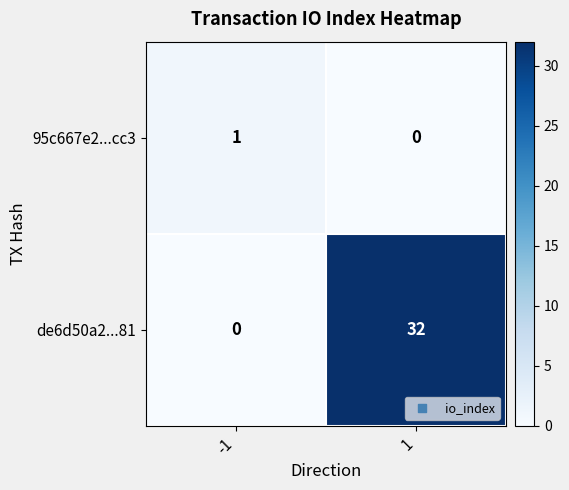

What is the highest value of the de6d50a2...81 series?

32